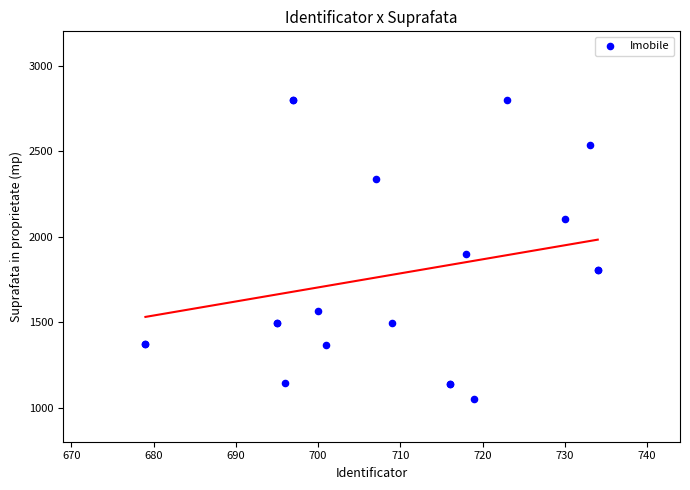

What Y value in the scatter plot is closest to 1925?

1900